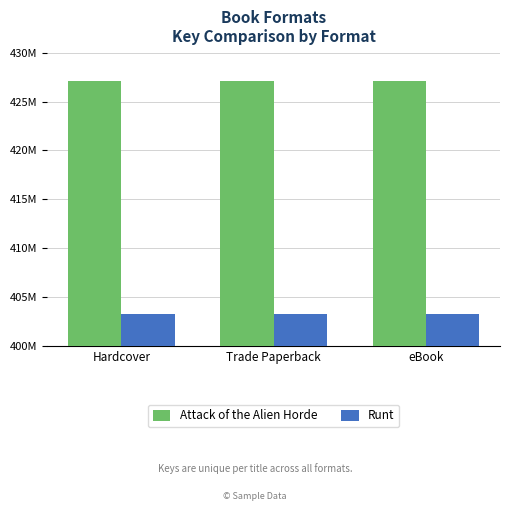

What are all the series names shown in the legend?

Attack of the Alien Horde, Runt